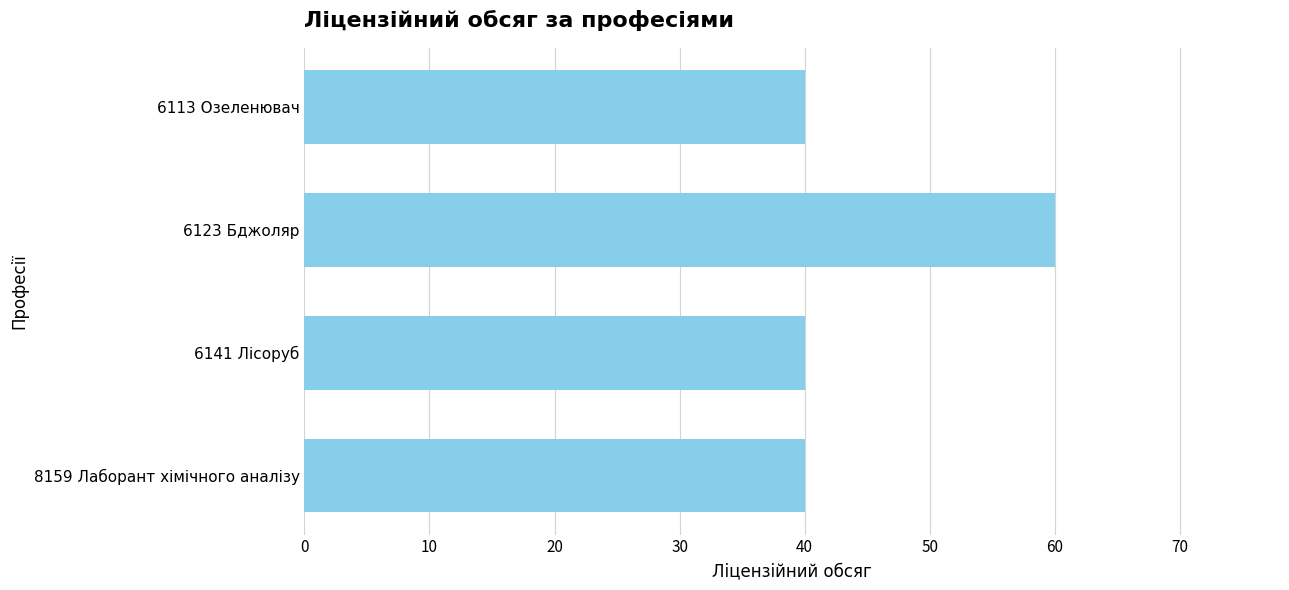

Reading top to bottom, list all the values displayed in this chart.

6113 Озеленювач=40	6123 Бджоляр=60	6141 Лісоруб=40	8159 Лаборант хімічного аналізу=40